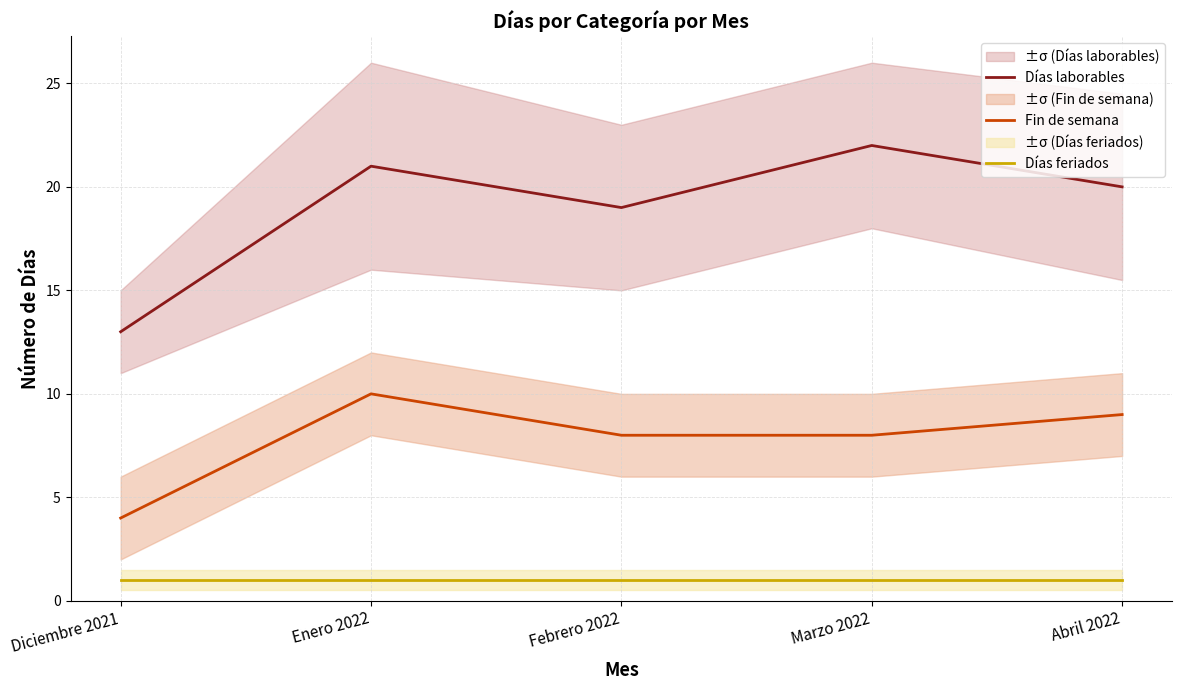

Is it true that Días feriados equals 2 at Marzo 2022?

False